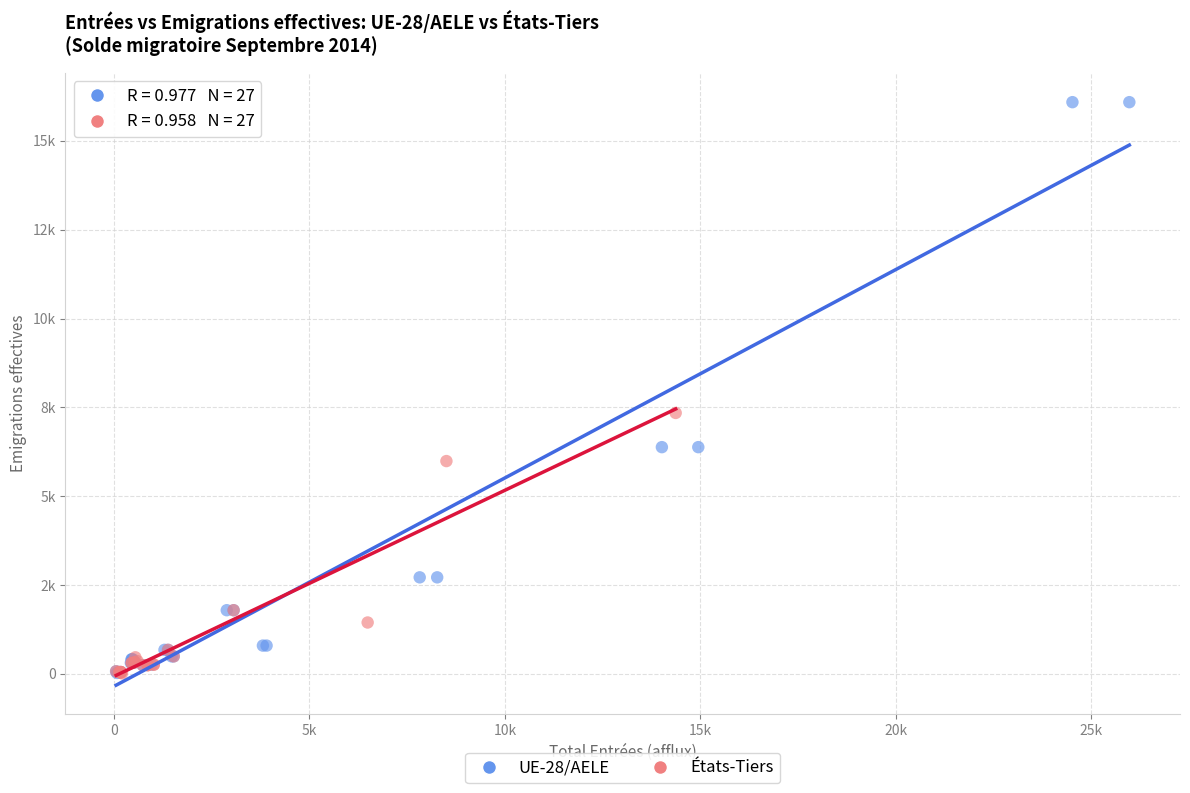

What are all the series names shown in the legend?

UE-28/AELE, États-Tiers